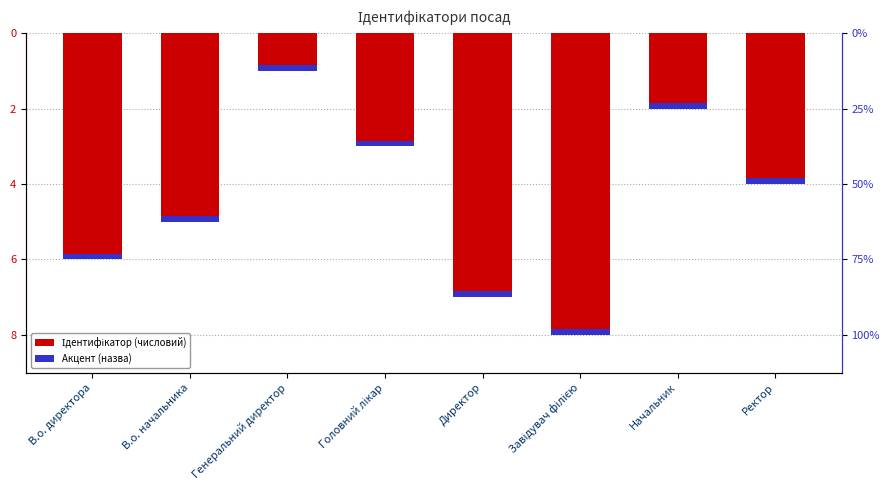

How many values are between -6 and -2?

5